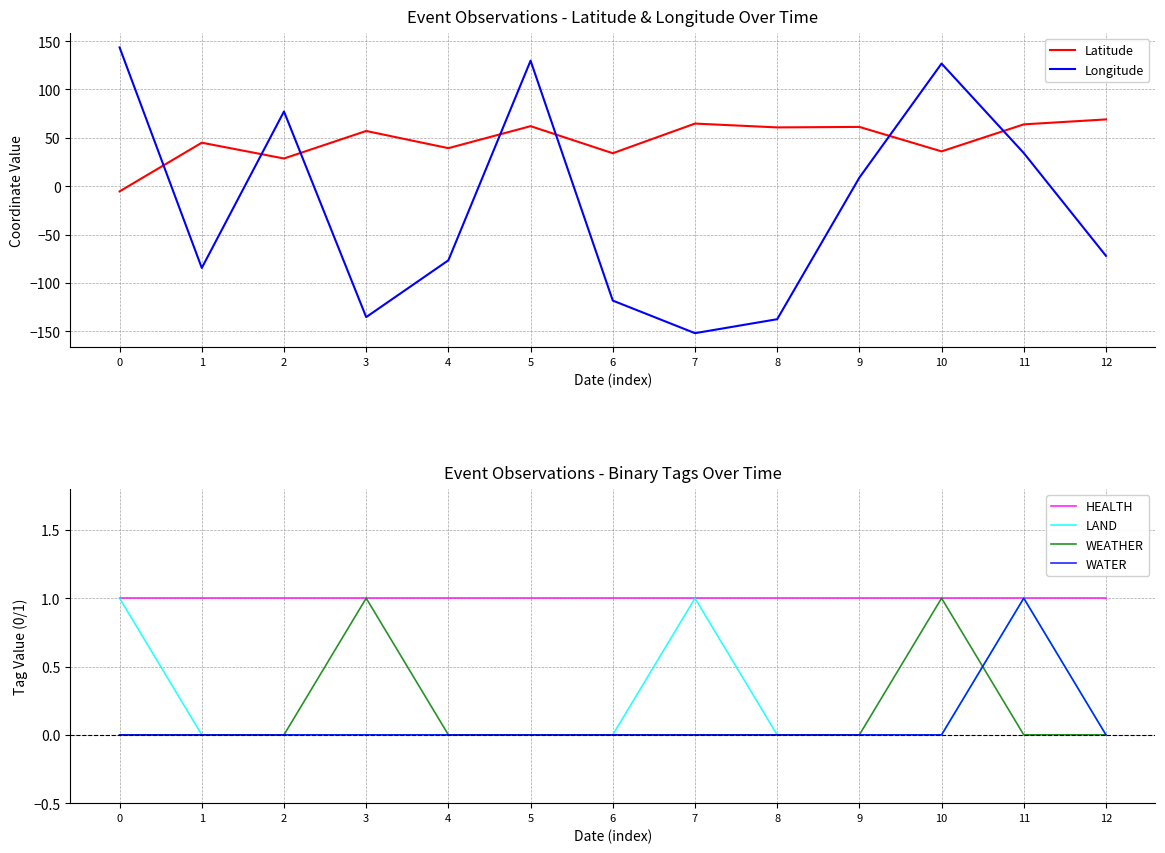

What are all the series names shown in the legend?

Latitude, Longitude, HEALTH, LAND, WEATHER, WATER